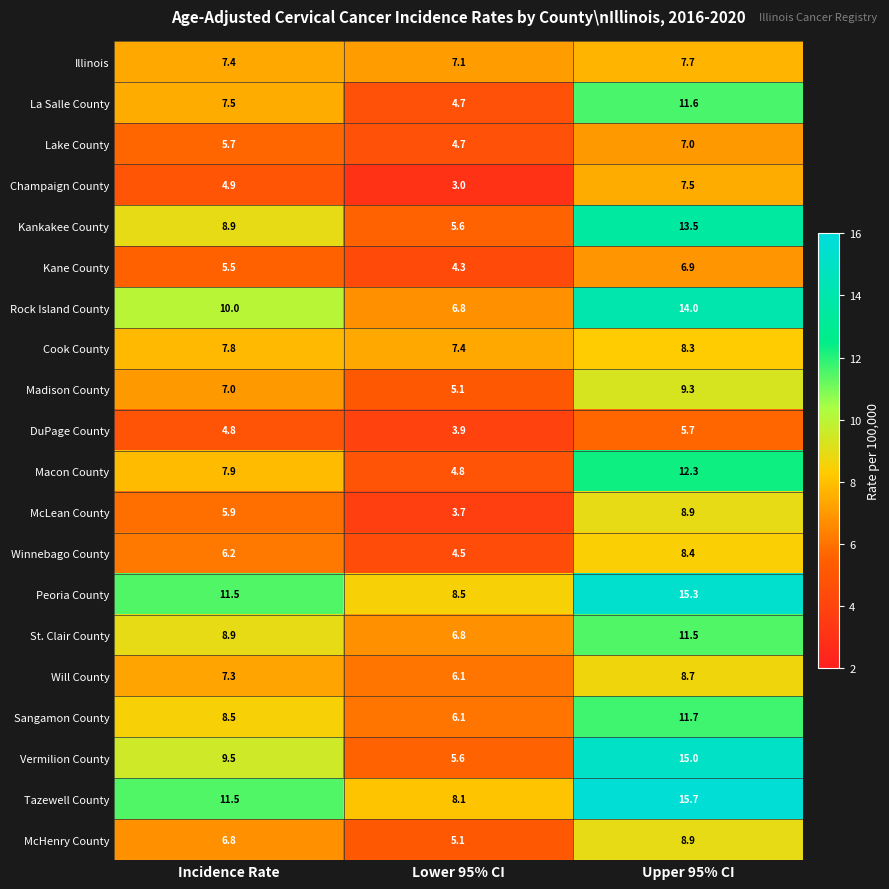

Is it true that Sangamon County equals 21.0 at Upper 95% CI?

False